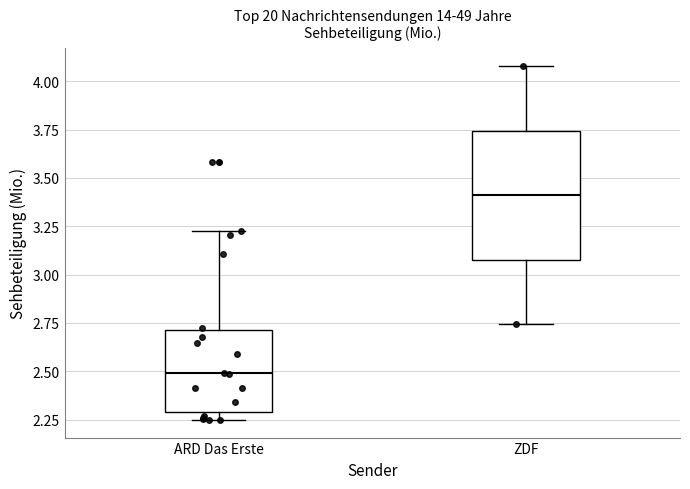

Where is the lower edge of the box for ZDF on the y-axis? The values are not printed on the chart, so give them approximately, as read against the axis.

3.10